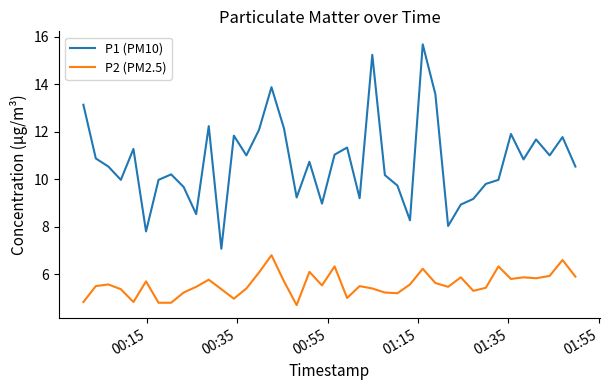

Which series has the widest spread of values?

P1 (PM10)